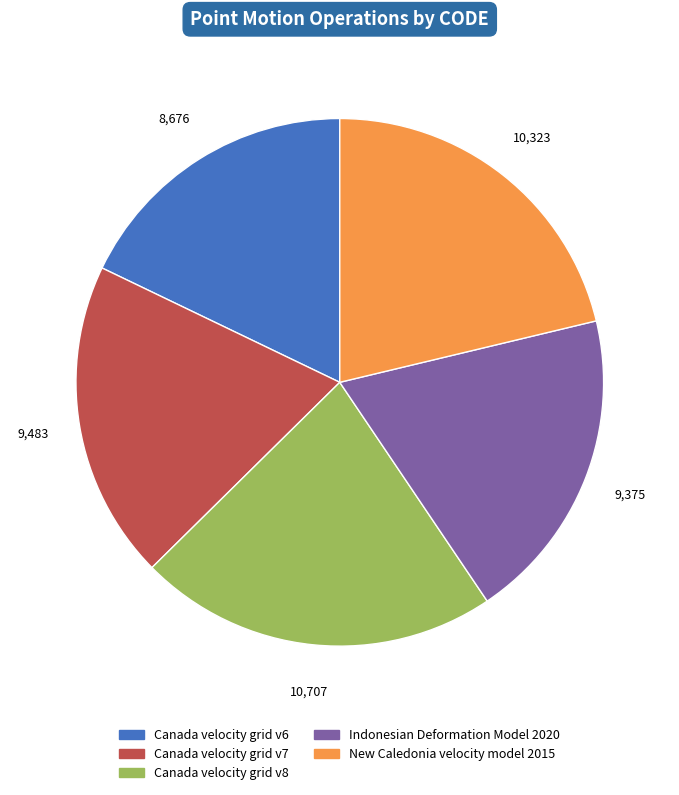

Which has a higher value, Canada velocity grid v6 or New Caledonia velocity model 2015?

New Caledonia velocity model 2015